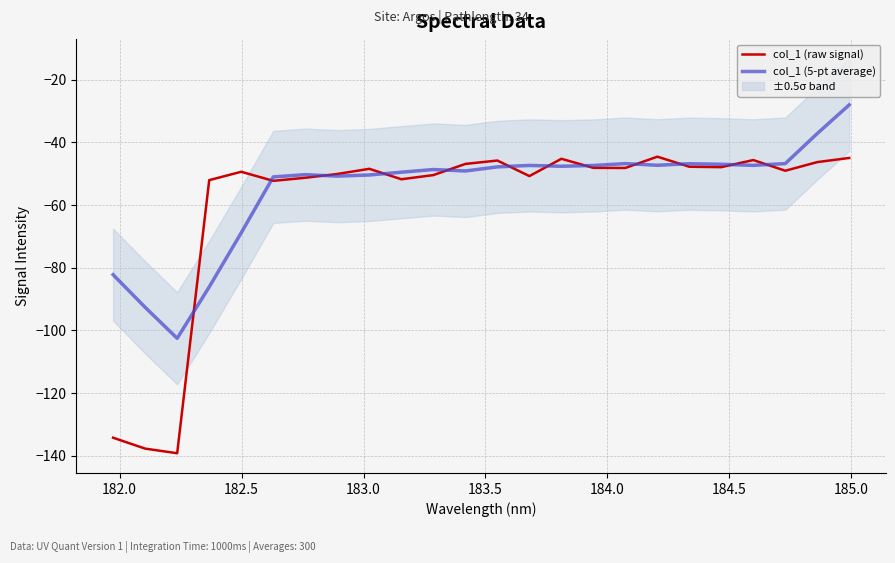

At how many categories does at least one series exceed -135?

24